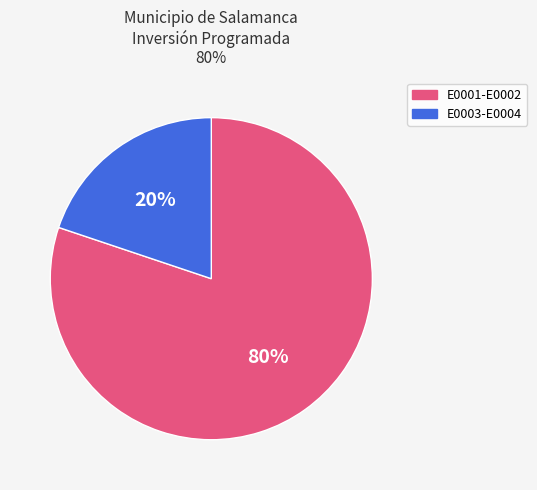

Is there a majority slice in this chart?

Yes